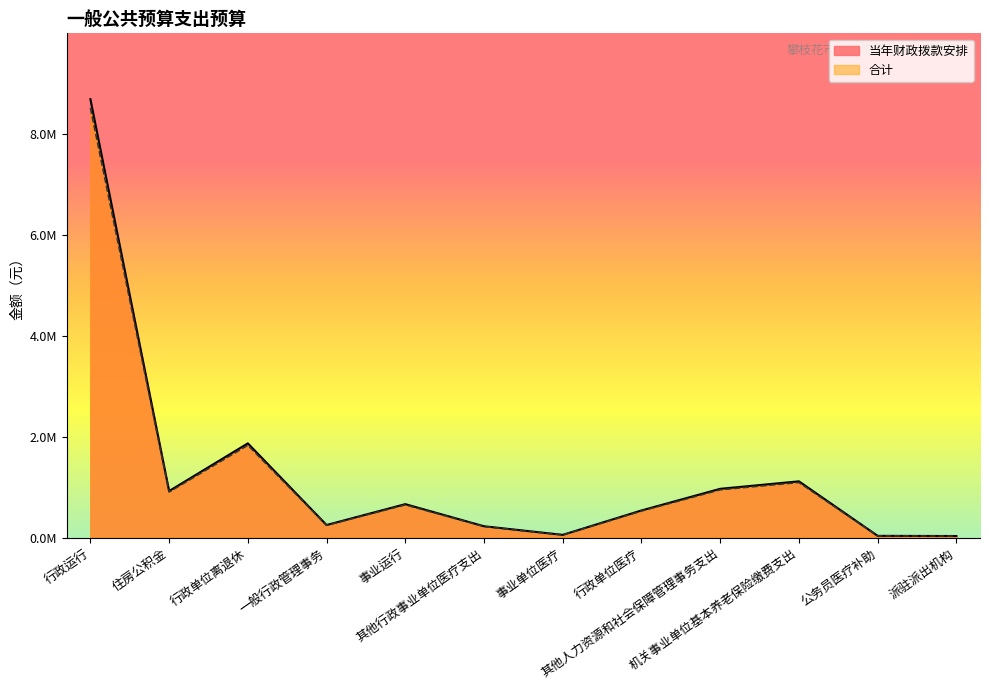

At how many categories does at least one series exceed 7972830?

1